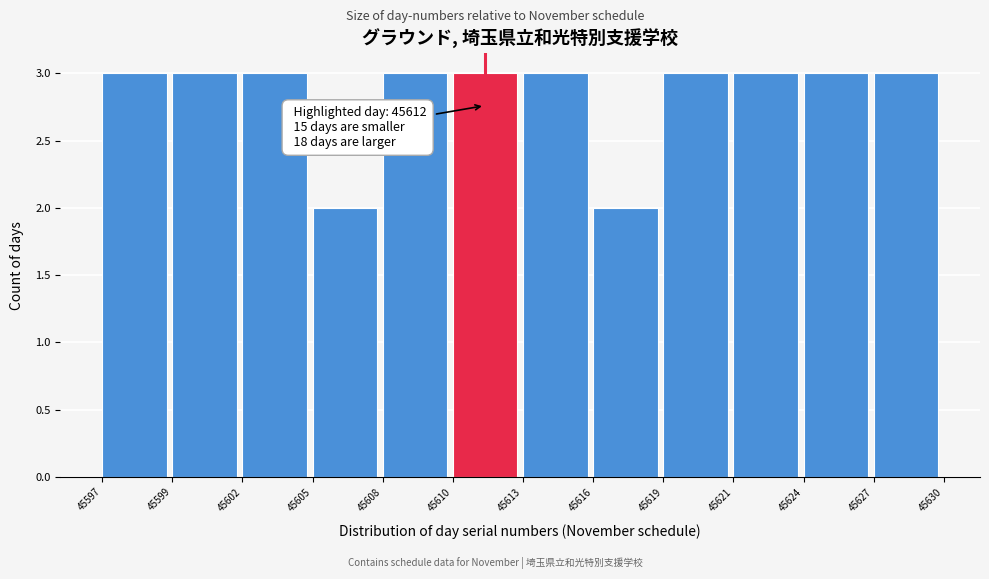

Reading left to right, extract all data points from this chart.

45597=3	45599=3	45602=3	45605=2	45608=3	45610=3	45613=3	45616=2	45619=3	45621=3	45624=3	45627=3